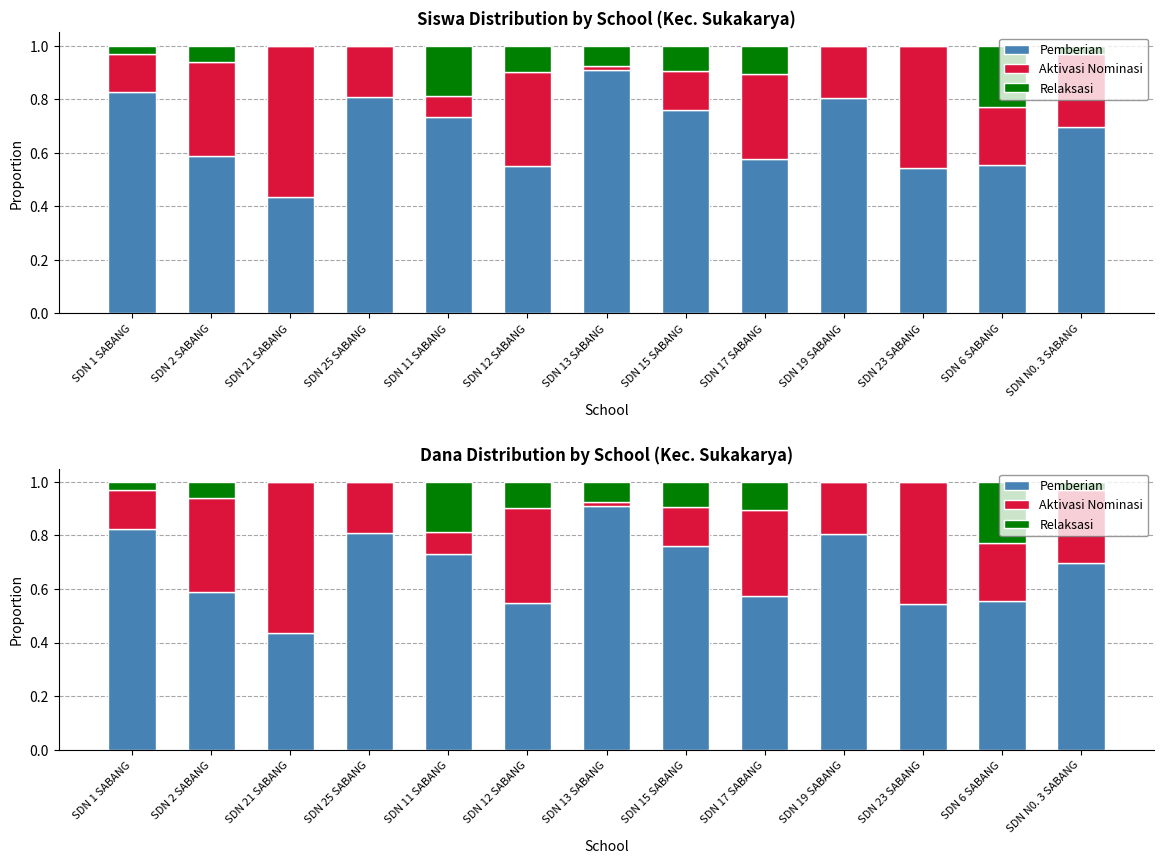

Reading left to right, list all the values displayed in this chart.

Pemberian: 0.8	0.6	0.4	0.8	0.7	0.5	0.9	0.8	0.6	0.8	0.5	0.6	0.7
Aktivasi Nominasi: 0.1	0.3	0.6	0.2	0.1	0.4	0.0	0.1	0.3	0.2	0.5	0.2	0.3
Relaksasi: 0.0	0.1	0.0	0.0	0.2	0.1	0.1	0.1	0.1	0.0	0.0	0.2	0.0